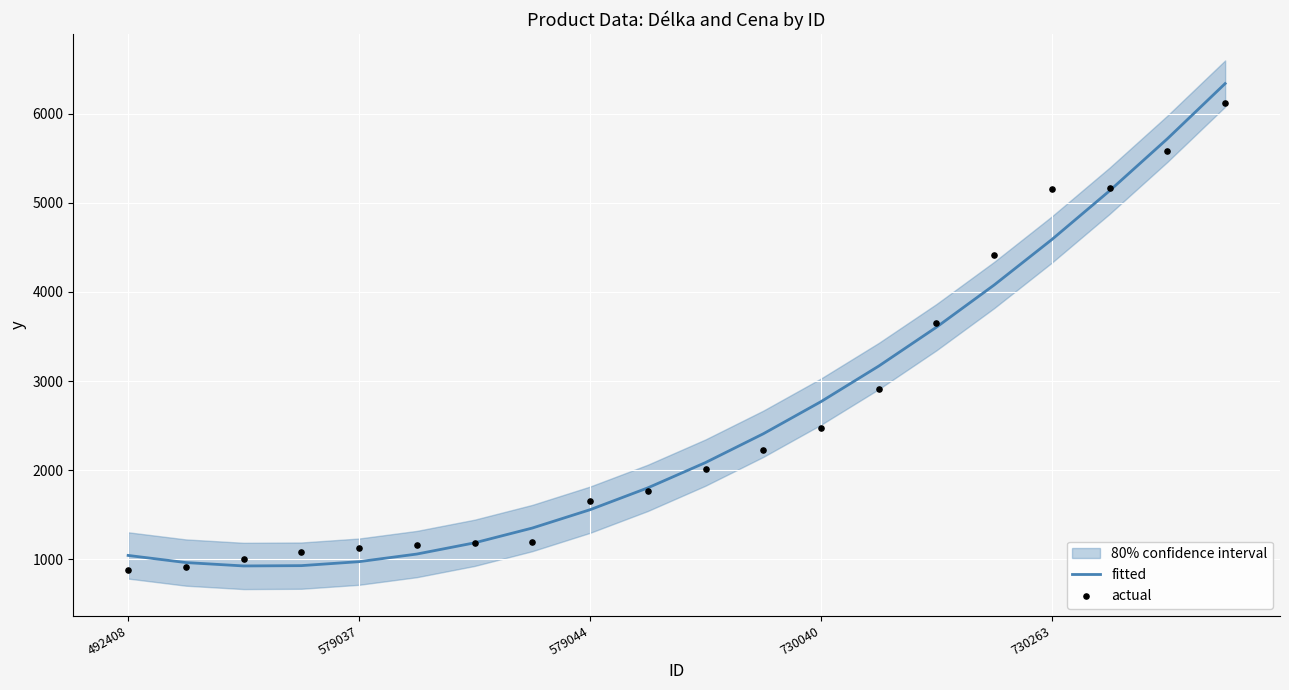

What is the total value across all series at 11?

4635.9